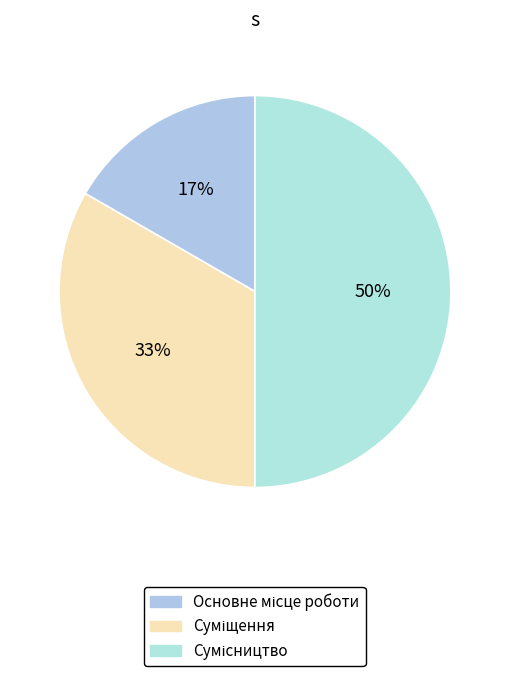

To the nearest percent, what is the average slice percentage?

33%